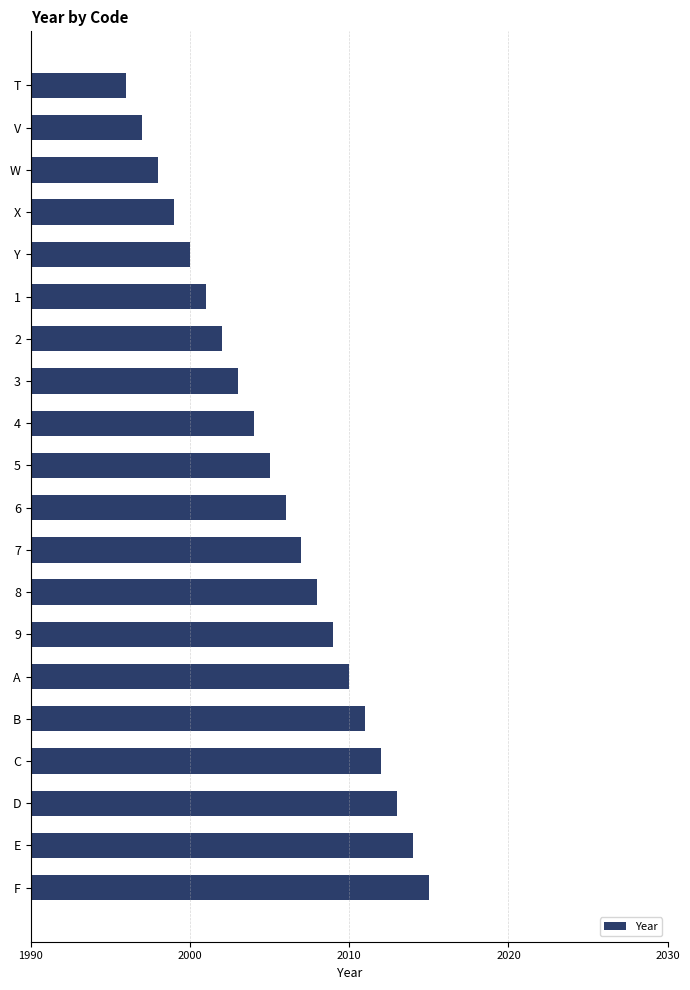

What is the minimum value shown in the chart?

1996